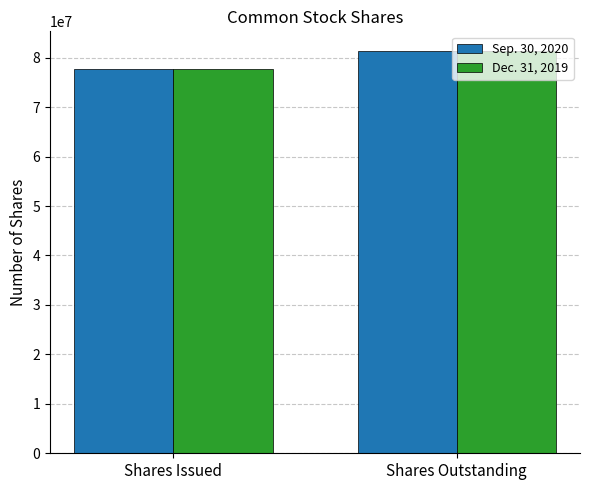

Reading left to right, what are all the values shown in this chart?

Sep. 30, 2020: 77770284	81269868
Dec. 31, 2019: 77770284	81269868